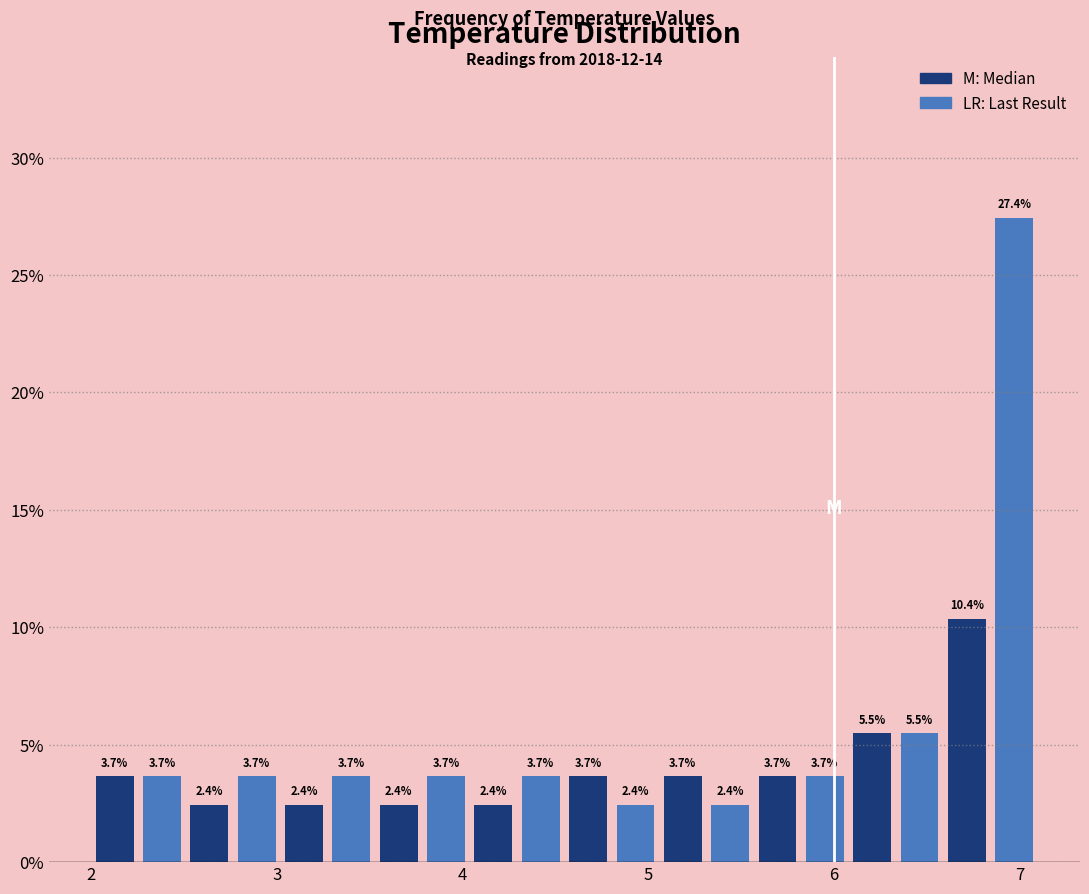

Read against the x-axis, roughly where is the centre of the tallest bar?

7.0